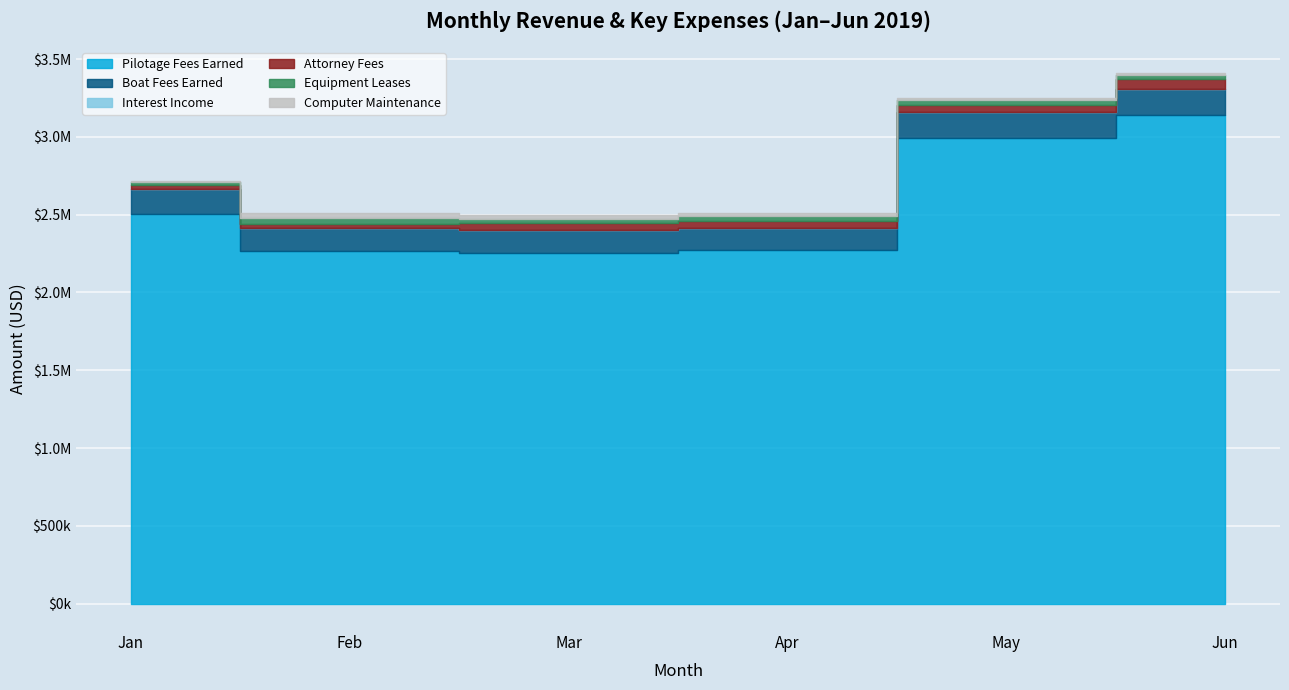

Which series changed the most between Jan and Jun?

Pilotage Fees Earned